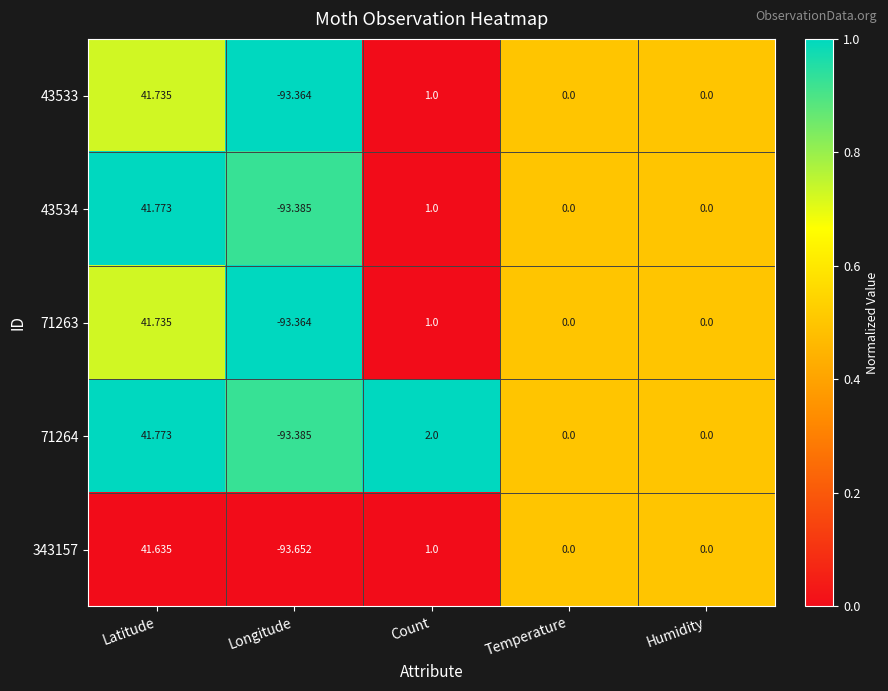

Where does the 43533 series first go above 0?

Latitude